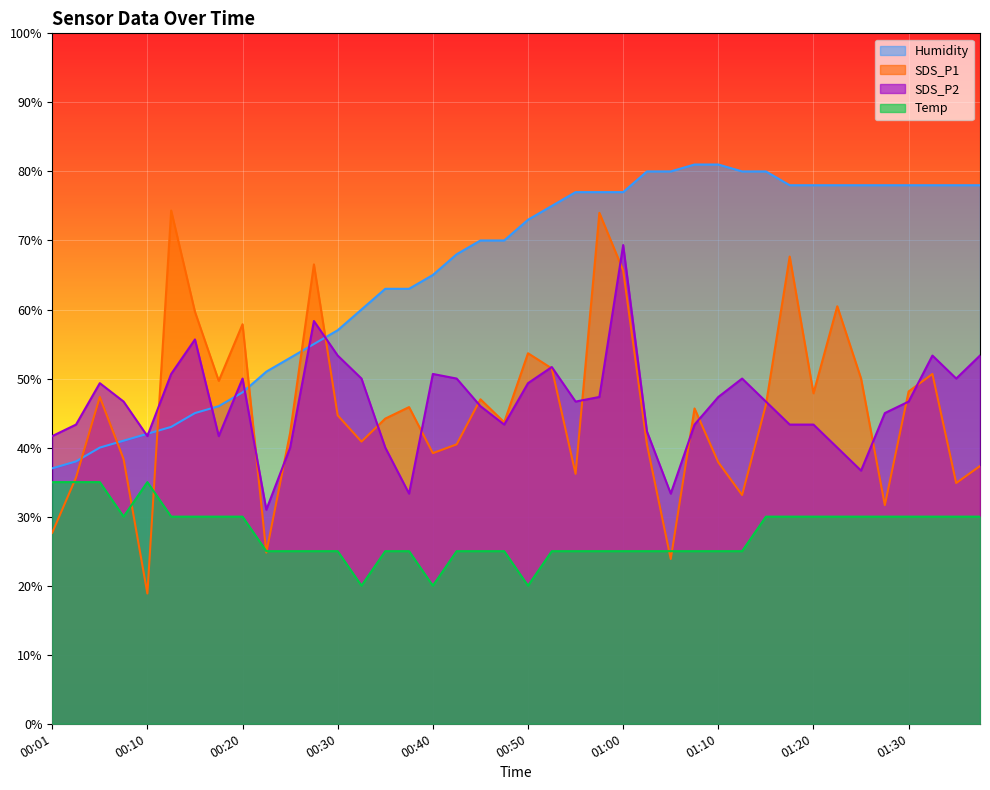

Which category has the lowest value in the SDS_P1 series?

00:10